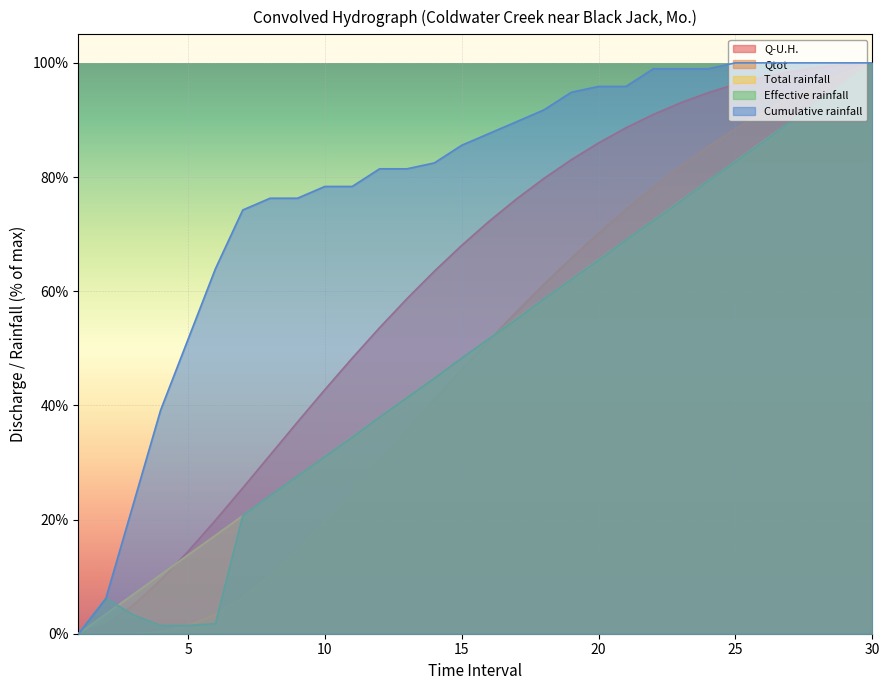

Which series changed the most between 4 and 19?

Q-U.H.